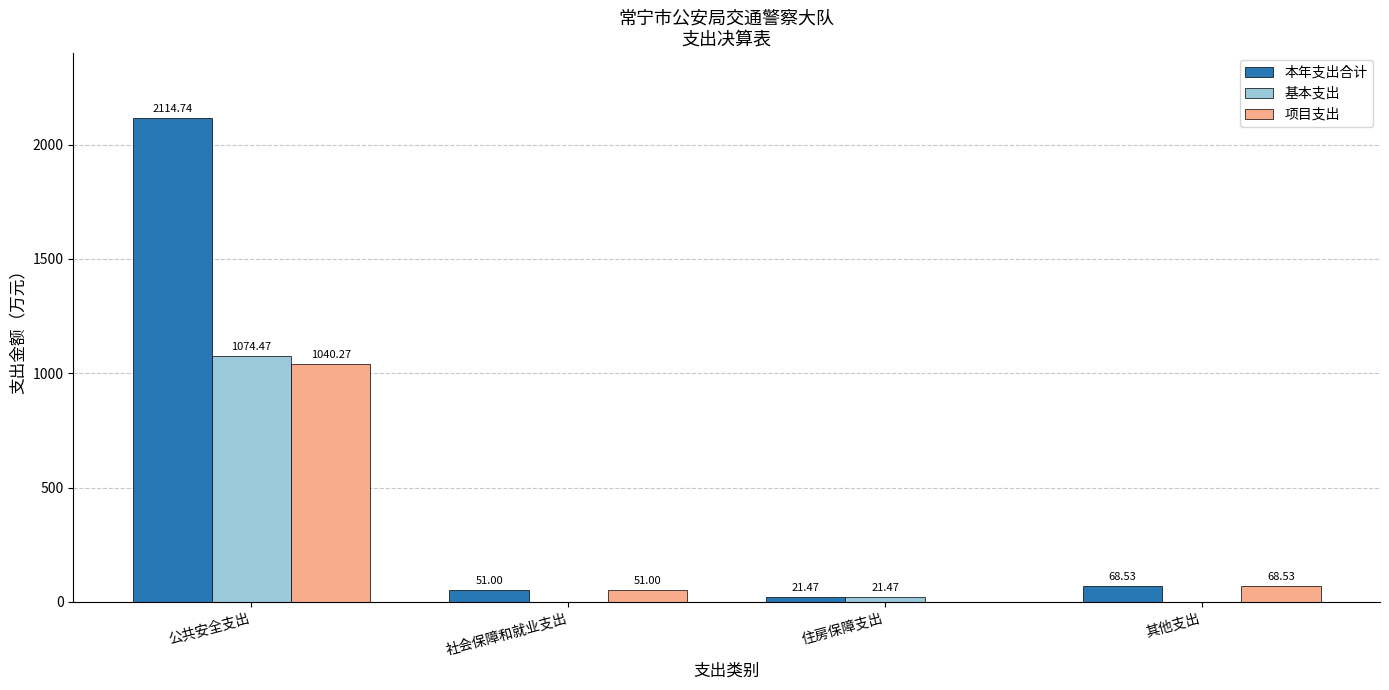

How many values in 基本支出 are above zero?

2